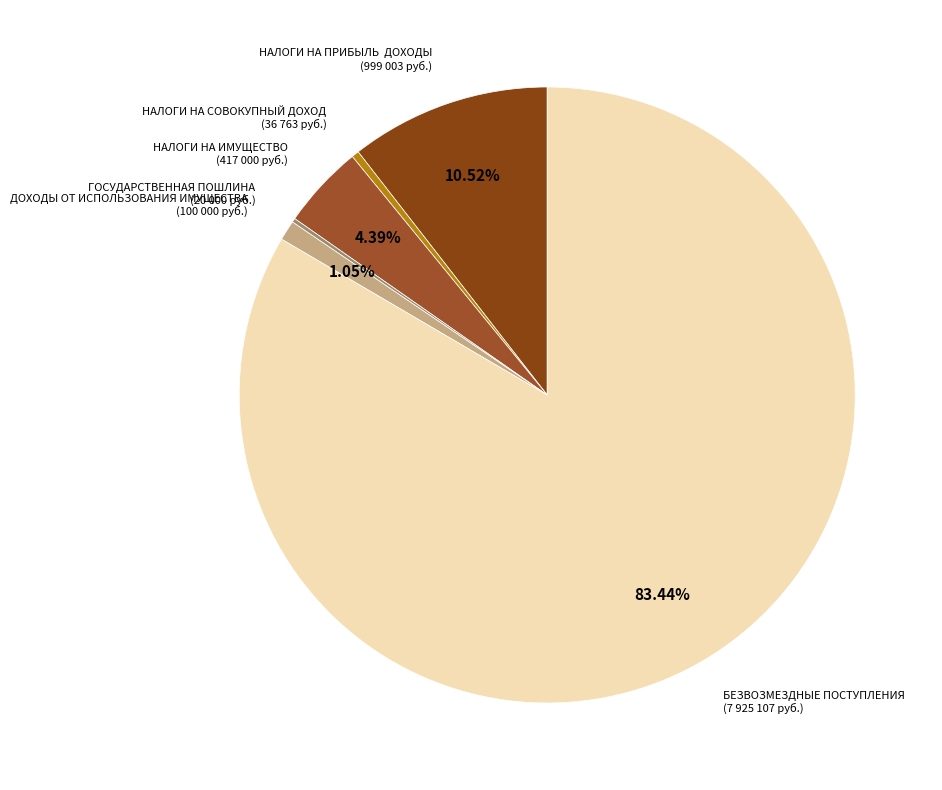

Which slice is the largest?

БЕЗВОЗМЕЗДНЫЕ ПОСТУПЛЕНИЯ